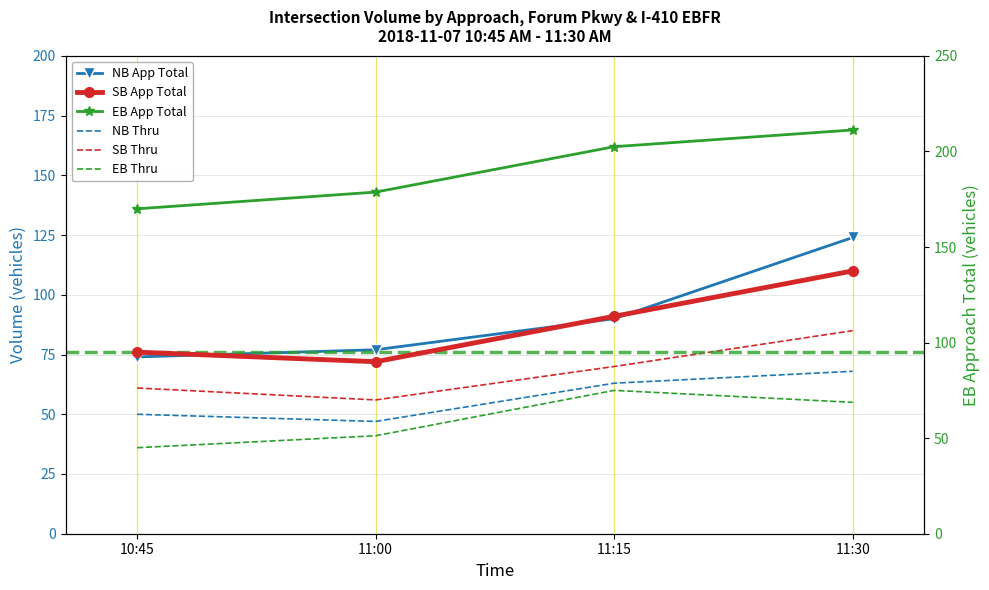

What is the total value across all series at 10:45?

433